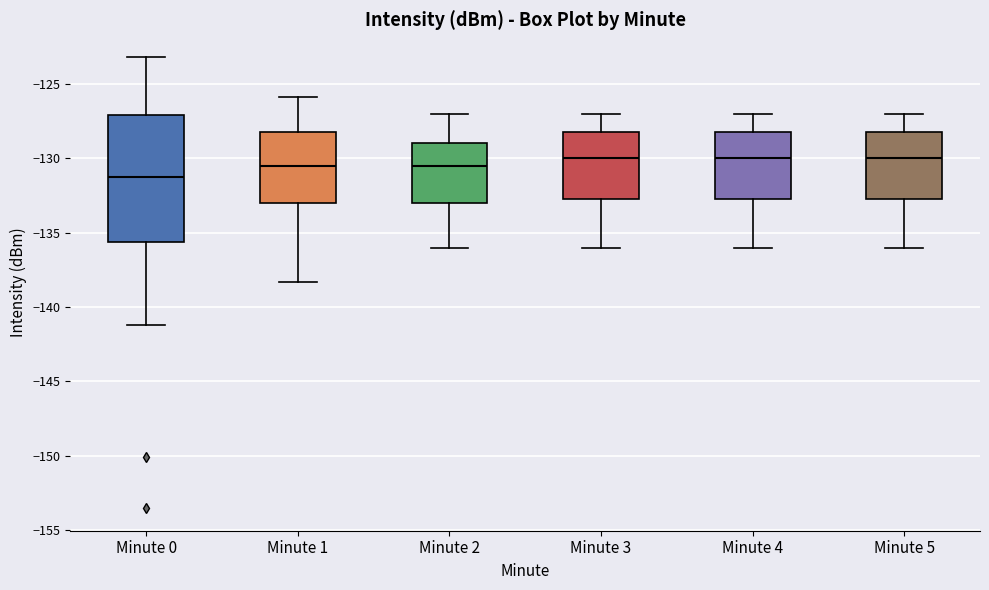

Where is the lower edge of the box for Minute 2 on the y-axis? The values are not printed on the chart, so give them approximately, as read against the axis.

-133.0